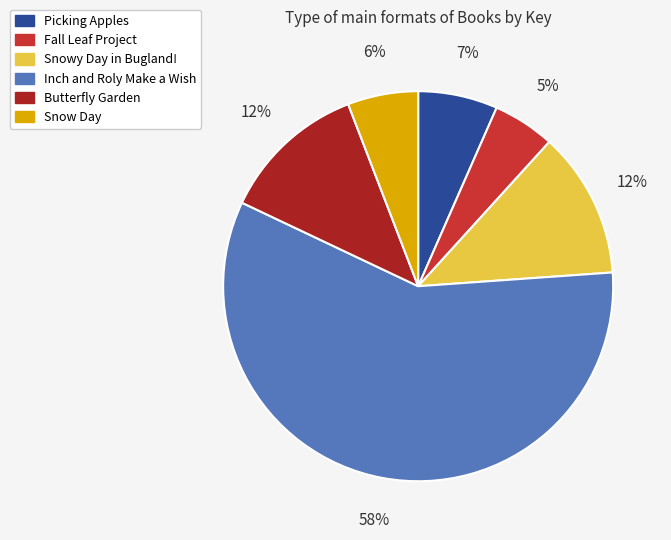

Is there a majority slice in this chart?

Yes